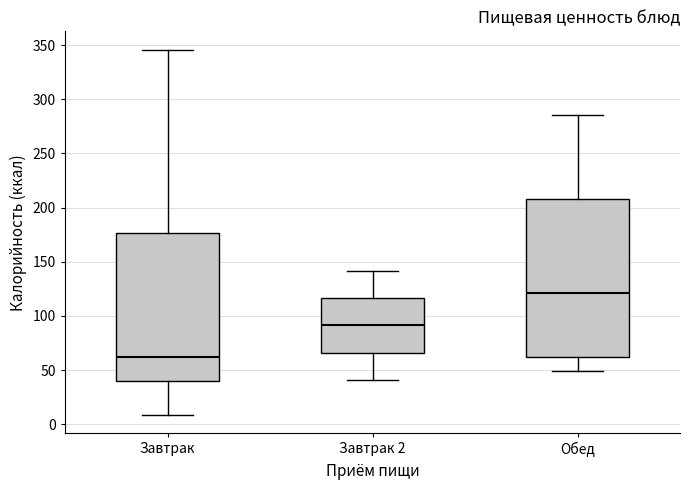

Which box has the highest median line?

Обед